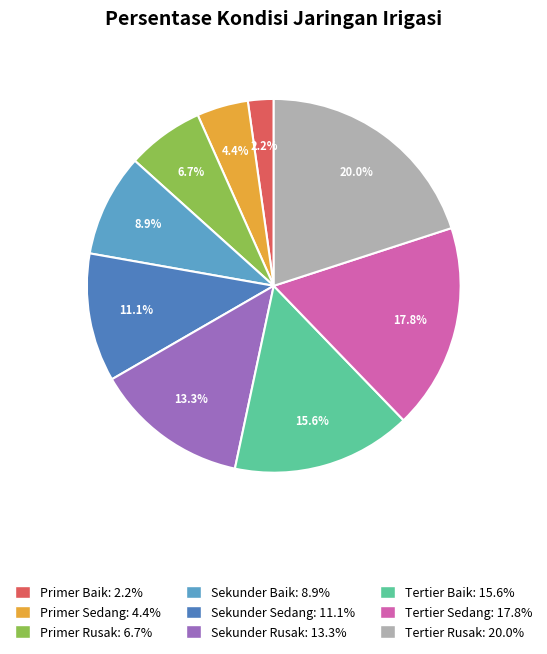

Rank the categories by value from lowest to highest.

Primer Baik, Primer Sedang, Primer Rusak, Sekunder Baik, Sekunder Sedang, Sekunder Rusak, Tertier Baik, Tertier Sedang, Tertier Rusak